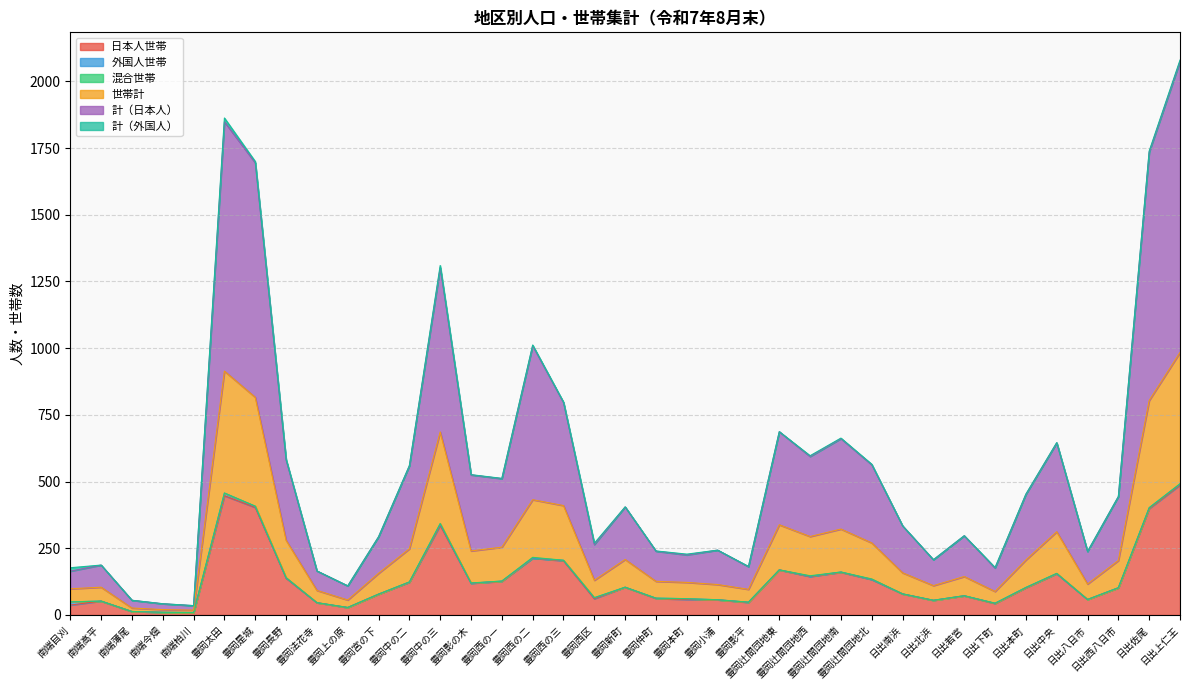

How many data points in 世帯計 are above 102?

18